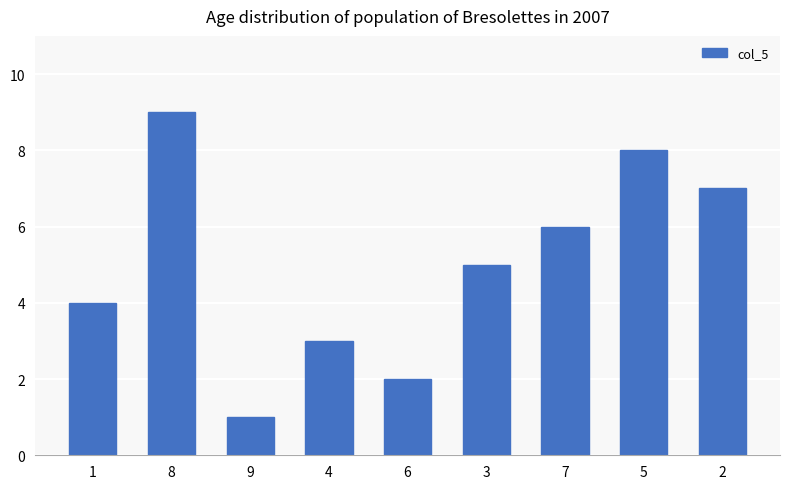

The value at 4 is 5. True or false?

False